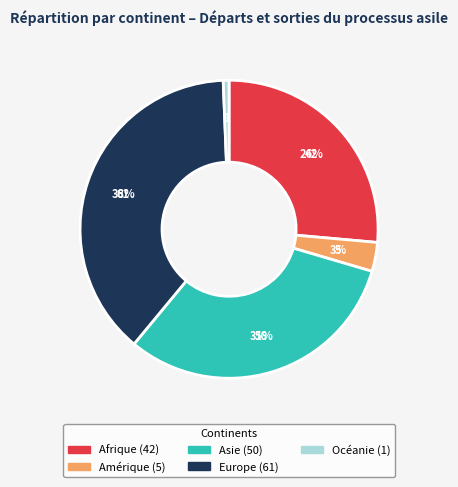

Count the number of slices in the pie.

5